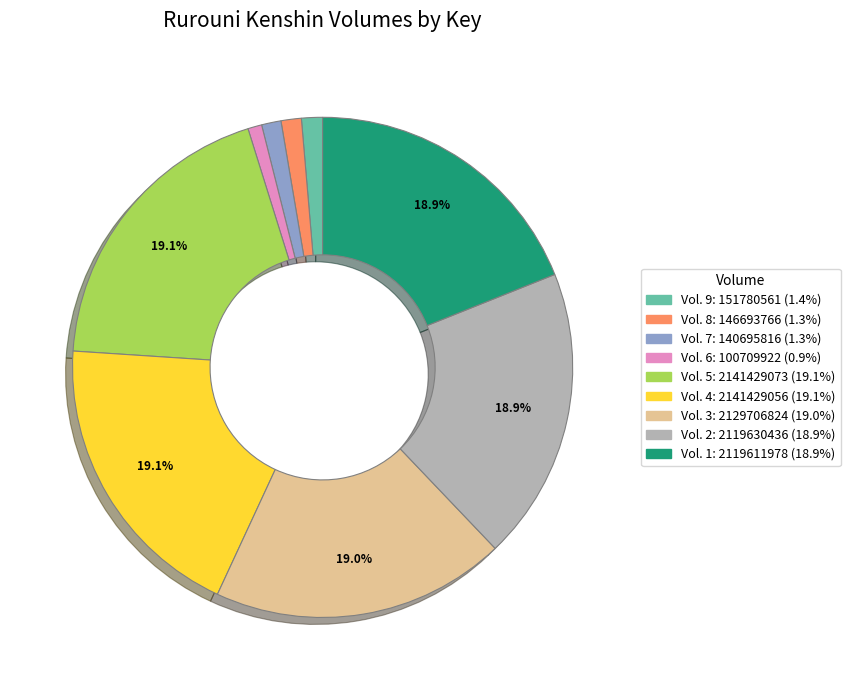

Does any single category account for the majority?

No